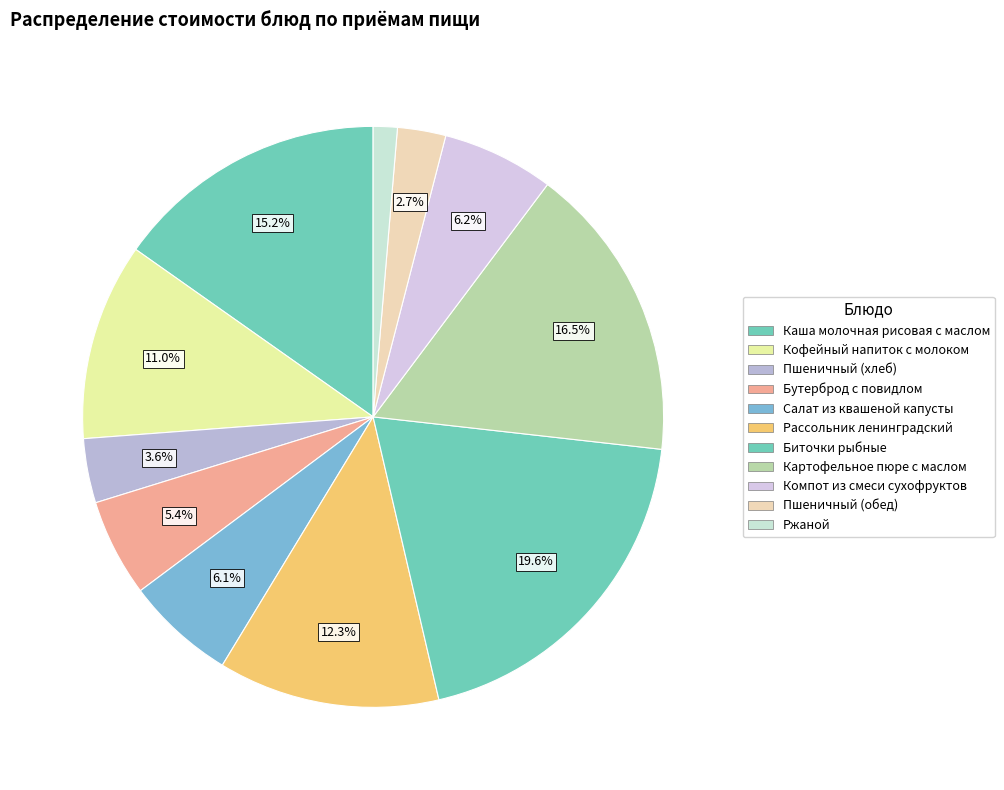

The Ржаной slice represents 11% of the pie. True or false?

False